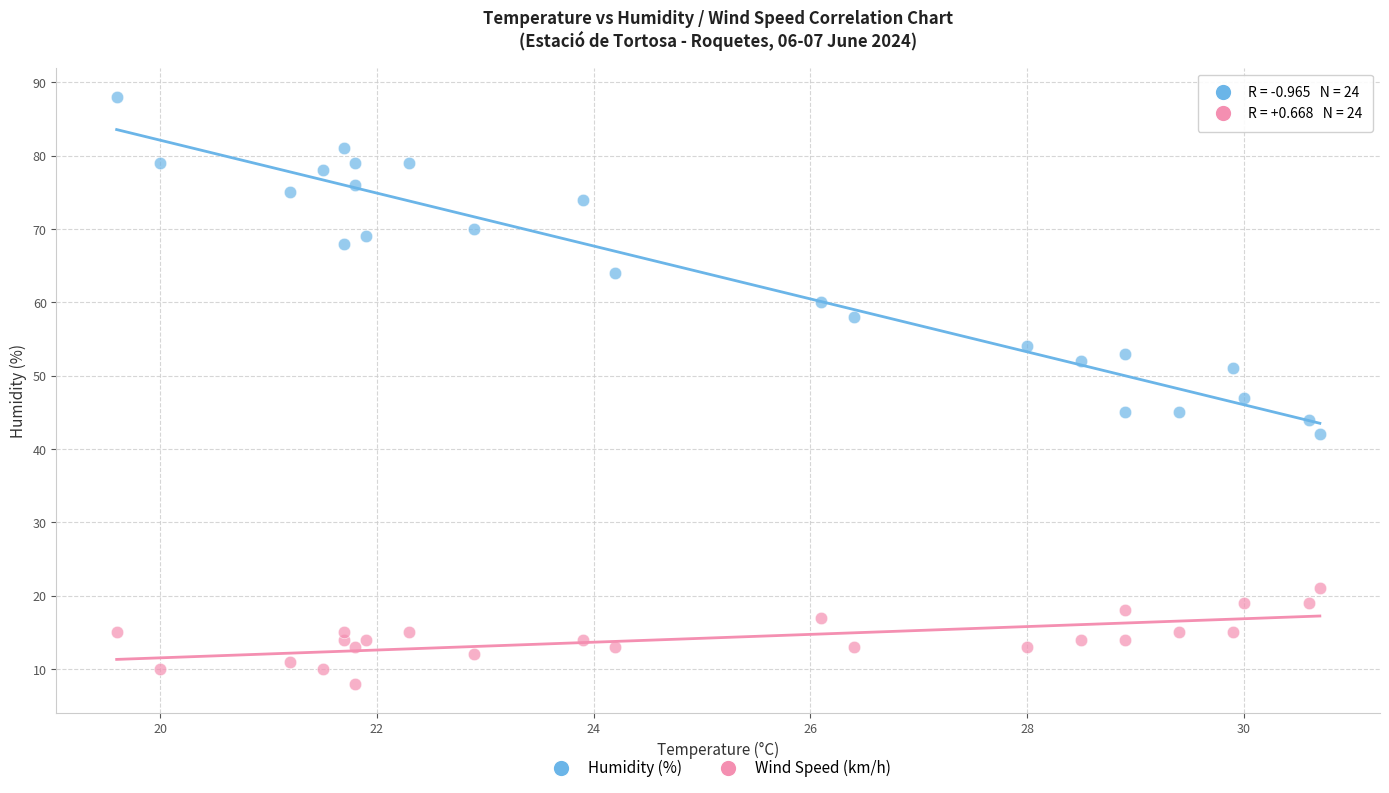

Which series has the widest spread of Y values?

Humidity (%)